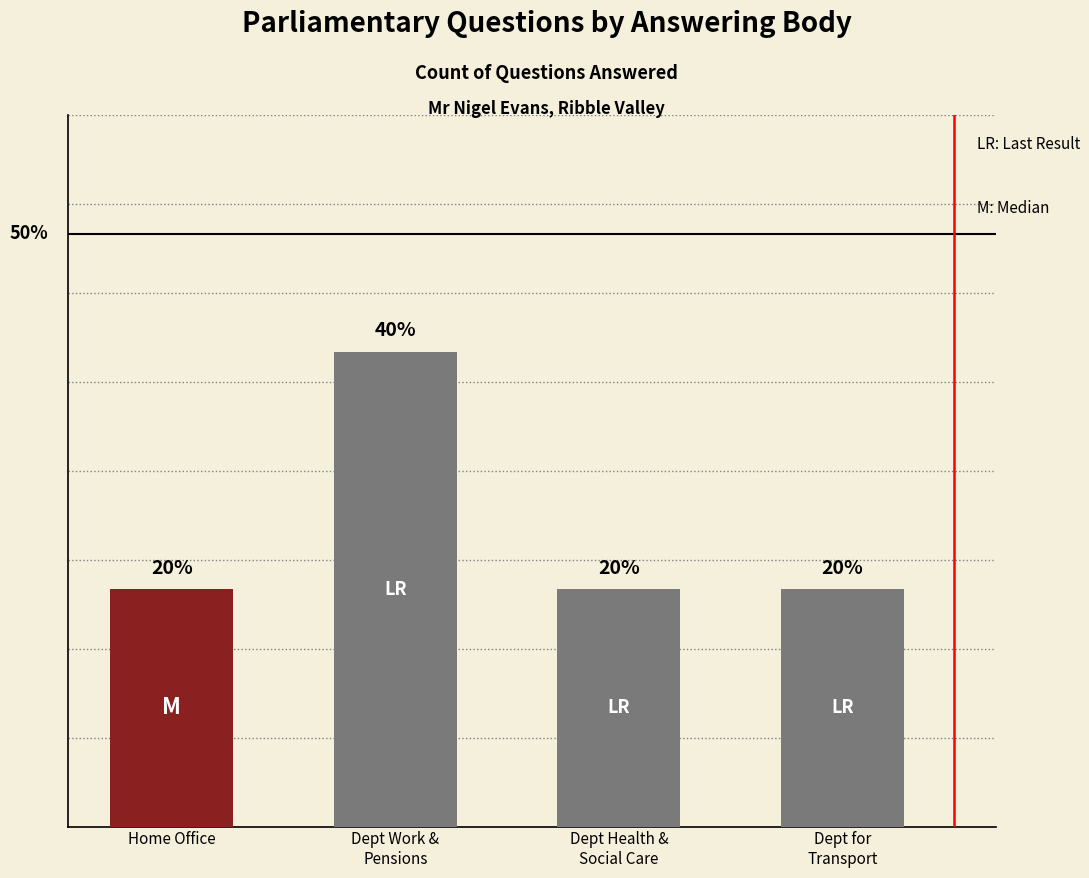

Where is the data nearest to the value 1?

Home Office